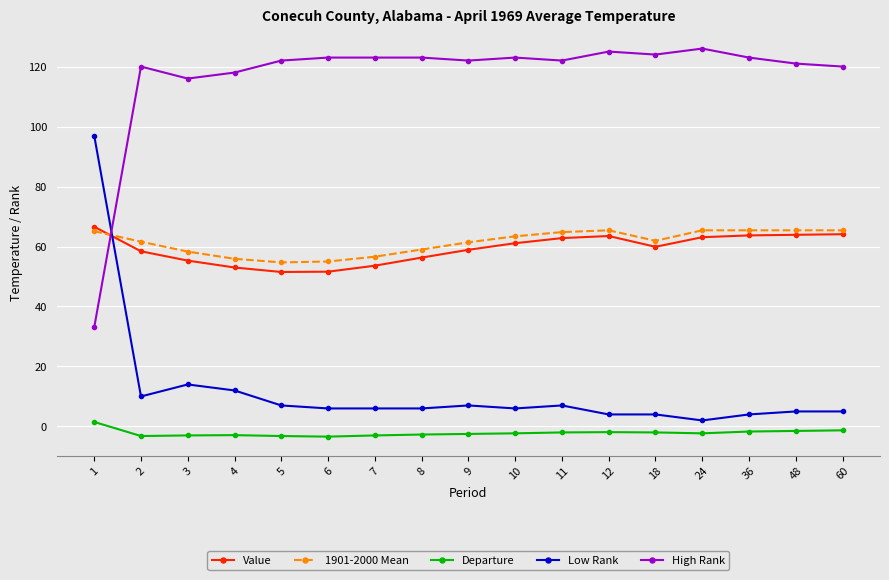

True or false: High Rank has more than 1 points higher than both neighbors.

True